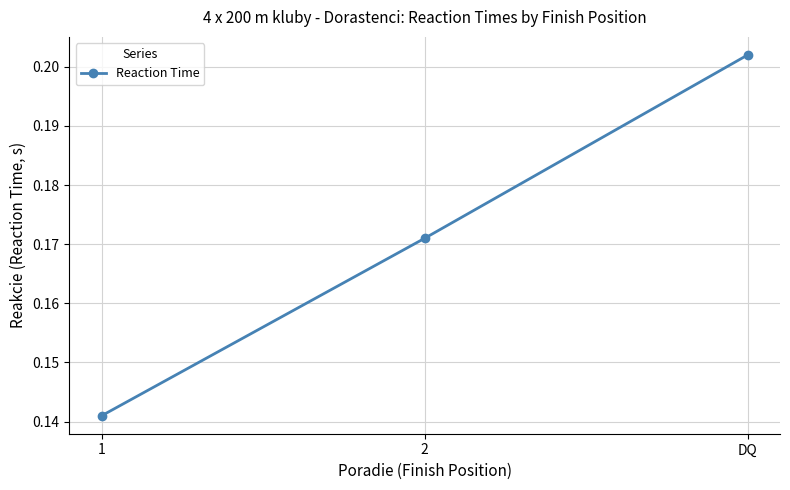

The value at DQ is 0.1. True or false?

False